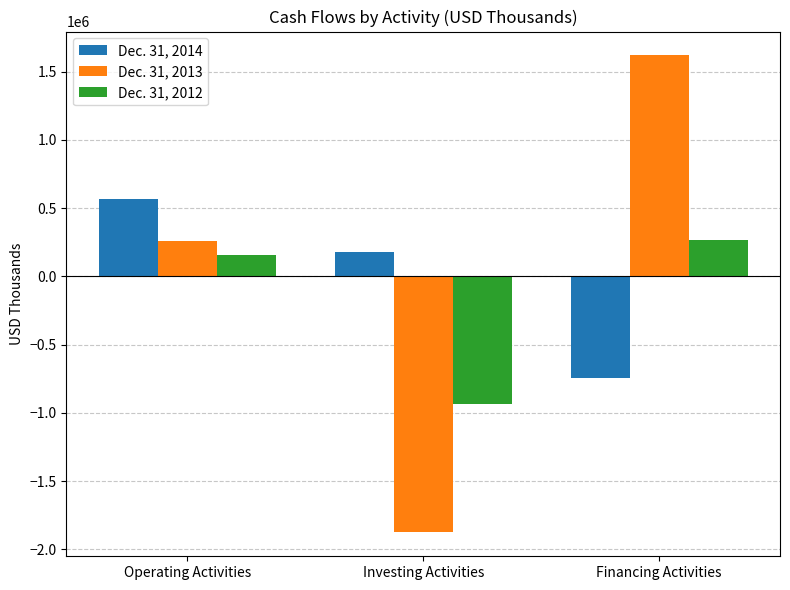

What is the difference between the Dec. 31, 2014 values at Operating Activities and Financing Activities?

1306622